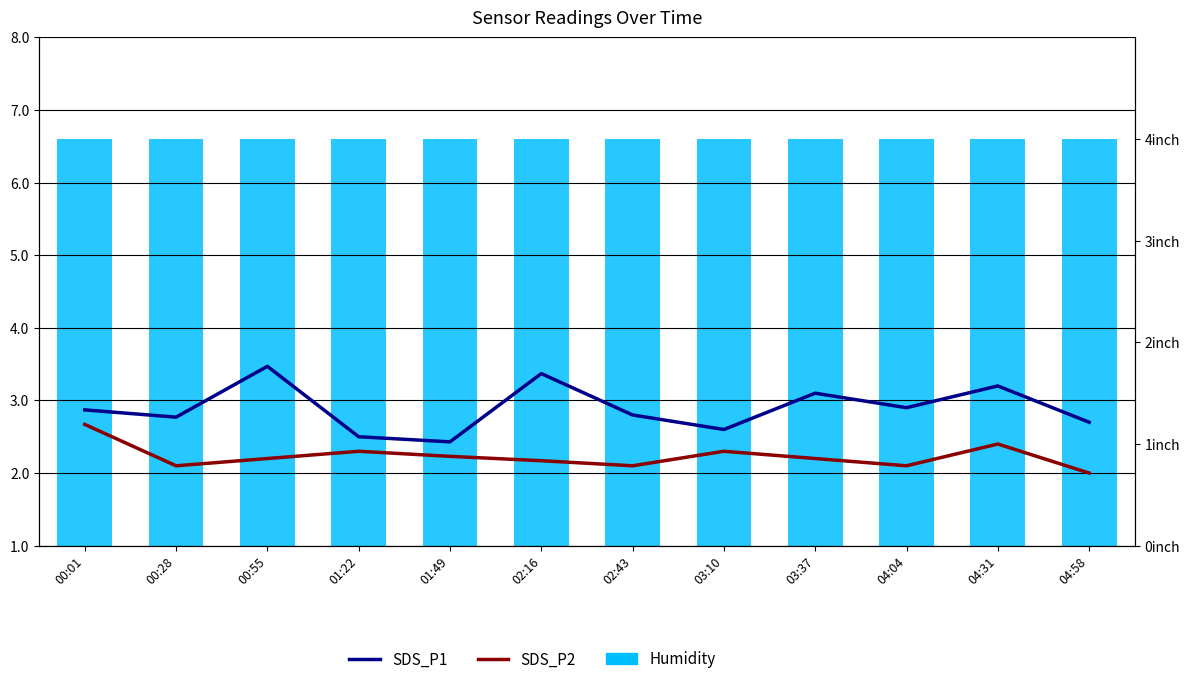

How many groups of bars are there?

12